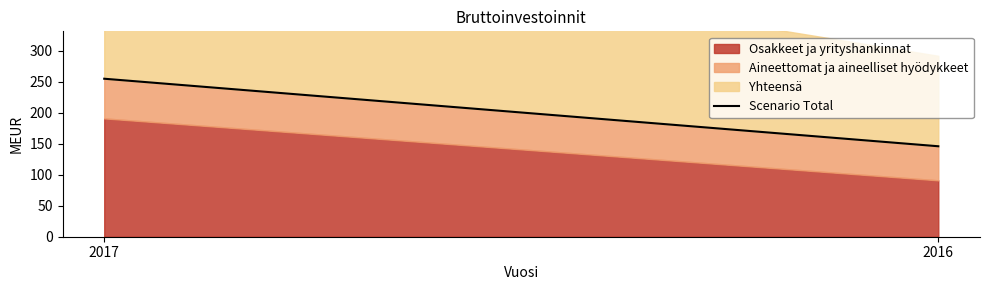

Rank the categories by value from highest to lowest.

2017, 2016